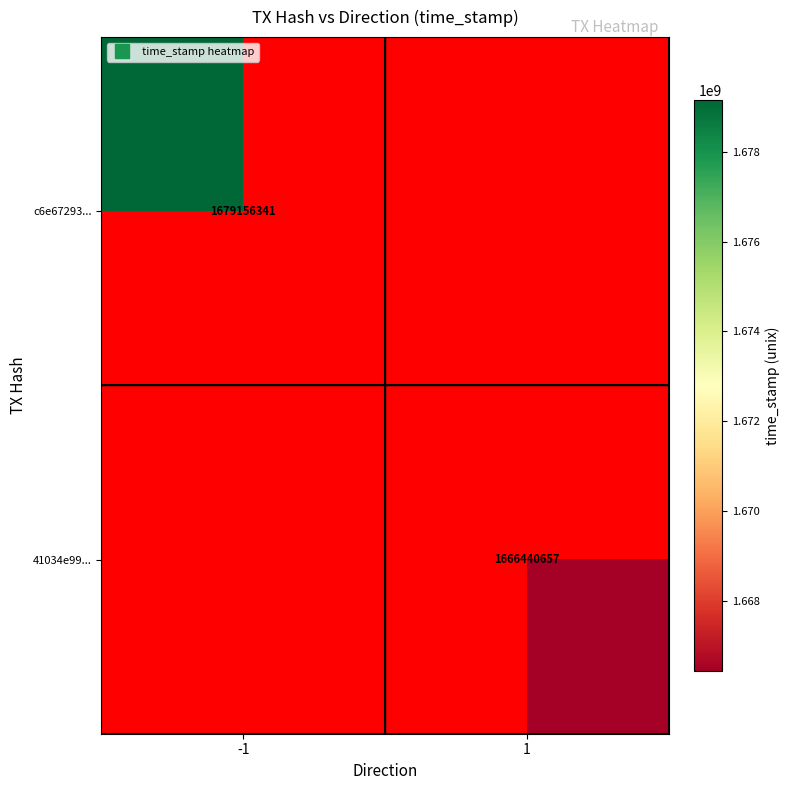

How many data points does each series have?

2